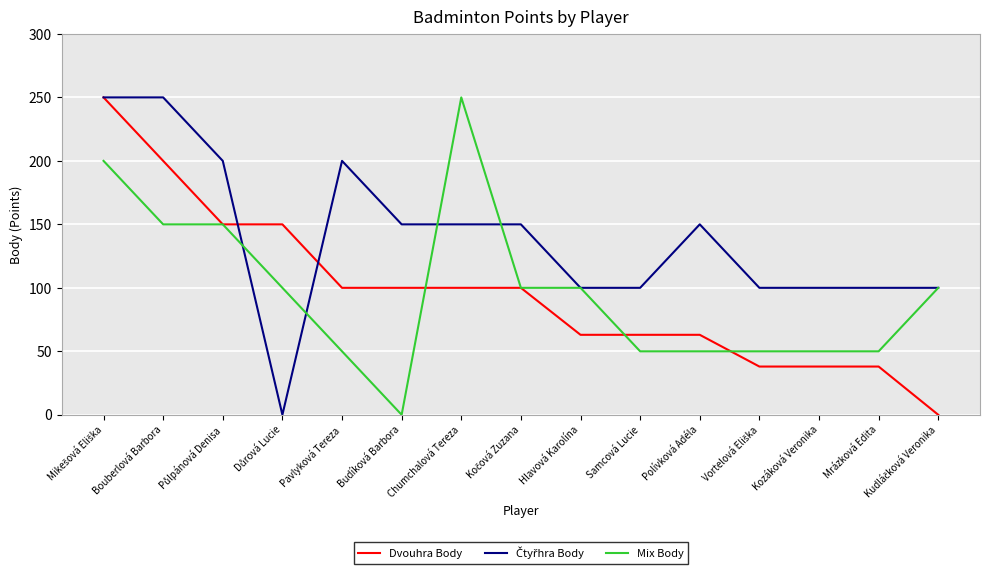

What is the spread (max minus min) of values at Polívková Adéla?

100